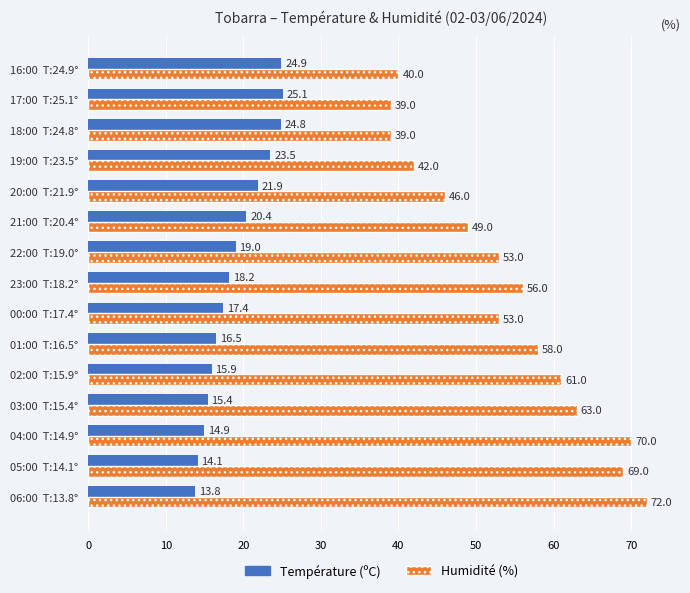

What is the maximum value for Humidité (%)?

72.0